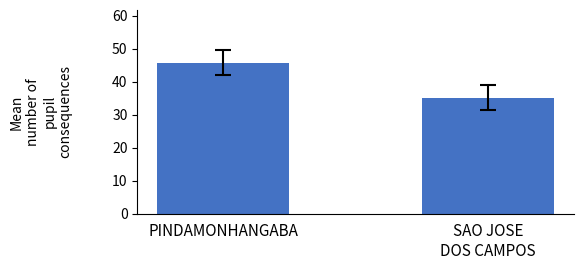

Between PINDAMONHANGABA and SAO JOSE
DOS CAMPOS, which is larger?

PINDAMONHANGABA